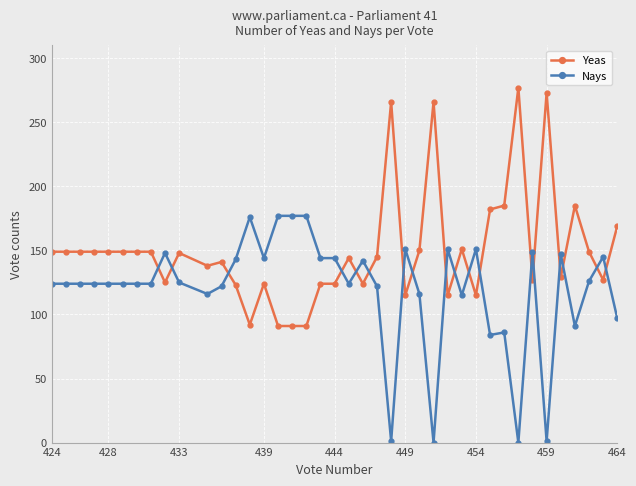

Is it true that Nays equals 29 at 439?

False